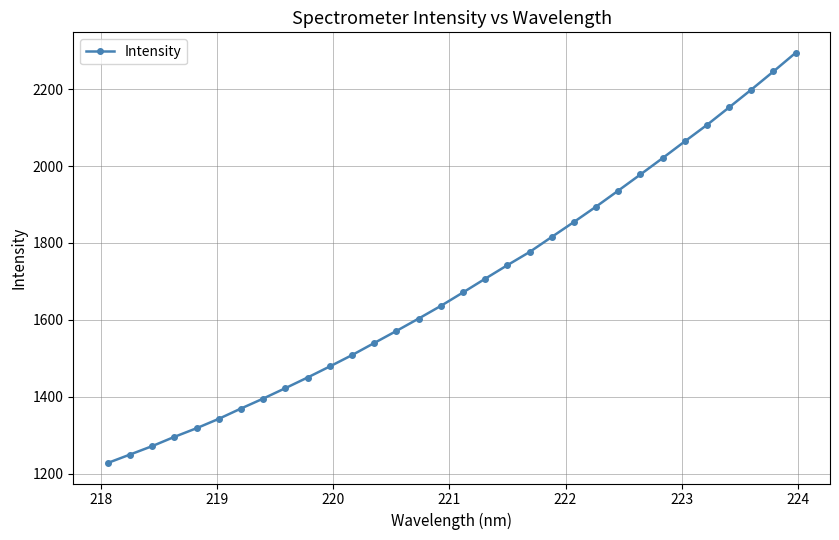

How many distinct data groups are displayed?

1